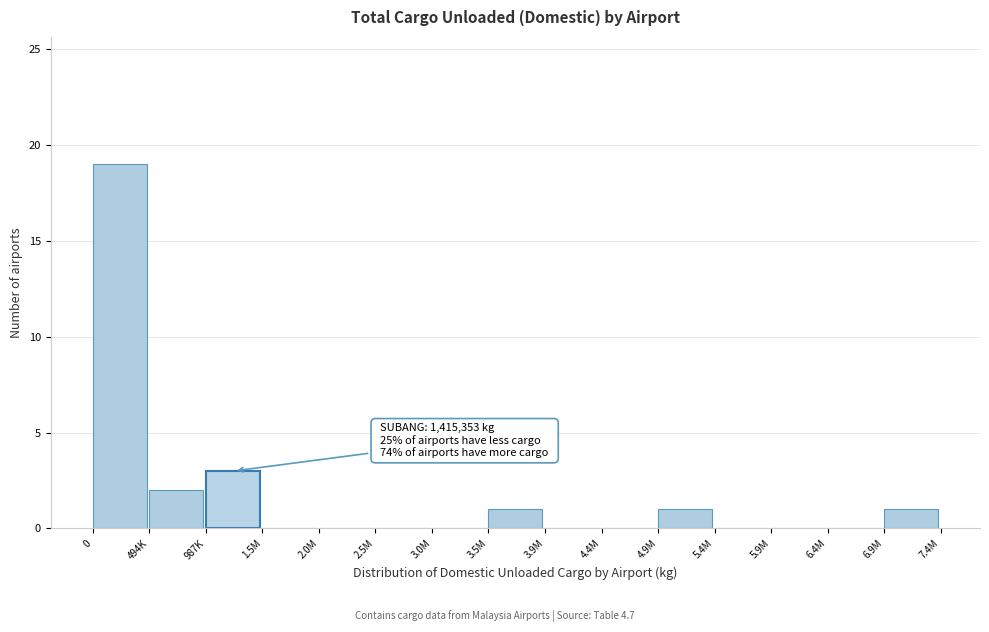

Reading left to right, extract all data points from this chart.

0=19	494K=2	987K=3	1.5M=0	2.0M=0	2.5M=0	3.0M=0	3.5M=1	3.9M=0	4.4M=0	4.9M=1	5.4M=0	5.9M=0	6.4M=0	6.9M=1